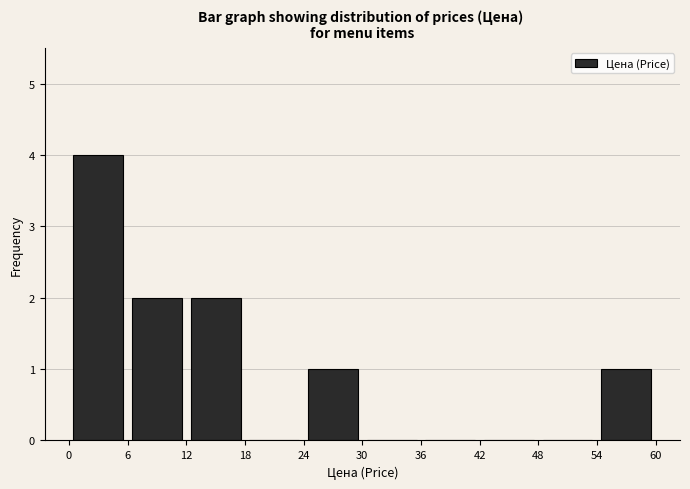

Over which range of the x-axis is the bar tallest?

0 to 6